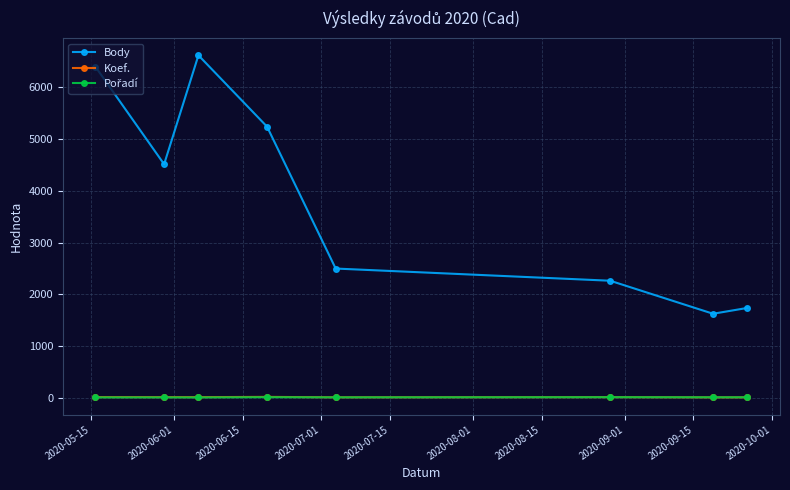

How many interior local peaks does the Body series have?

1